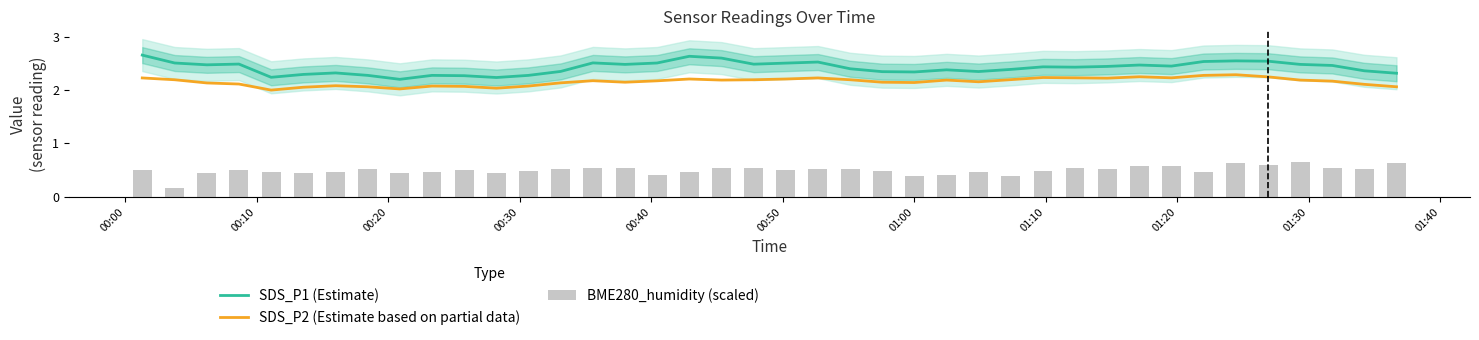

True or false: SDS_P1 (Estimate) and SDS_P2 (Estimate based on partial data) intersect in this chart.

False